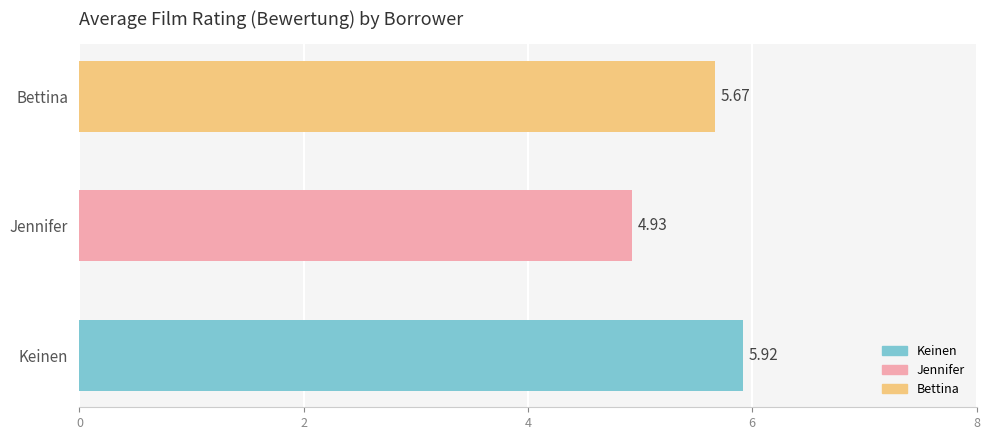

At which category does the chart reach its minimum across all series?

Jennifer